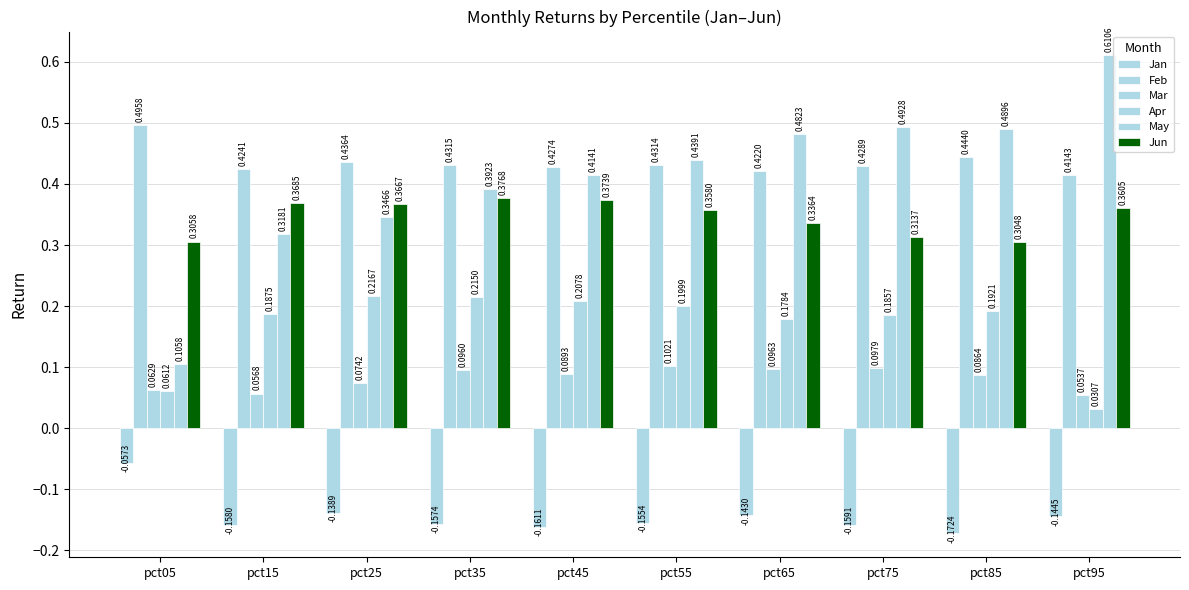

How many bars are there in each group?

6